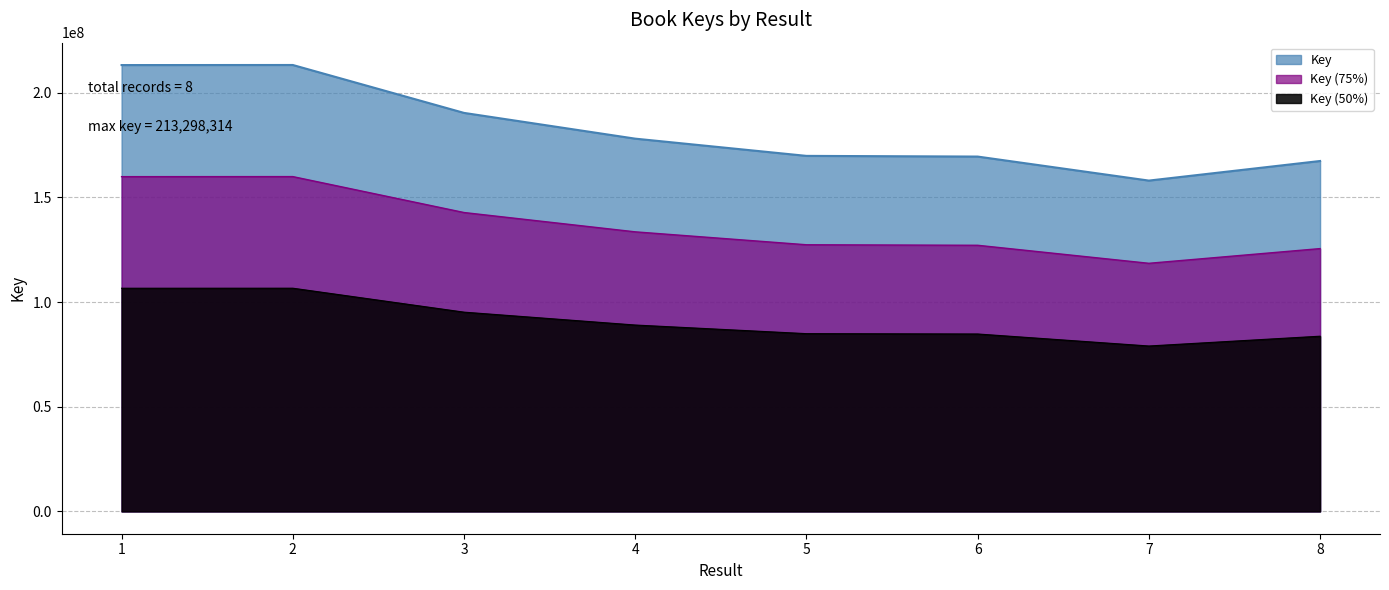

True or false: the data has more than 2 interior local peaks.

False